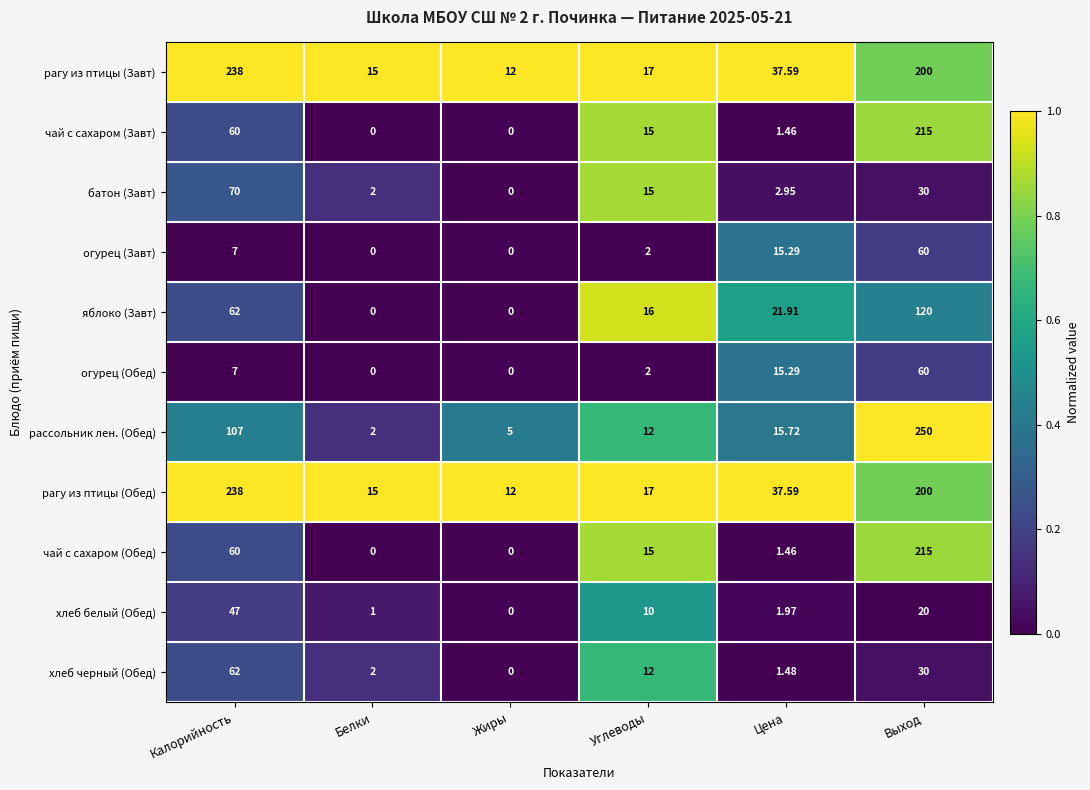

Which series has the largest range (max minus min)?

рассольник лен. (Обед)